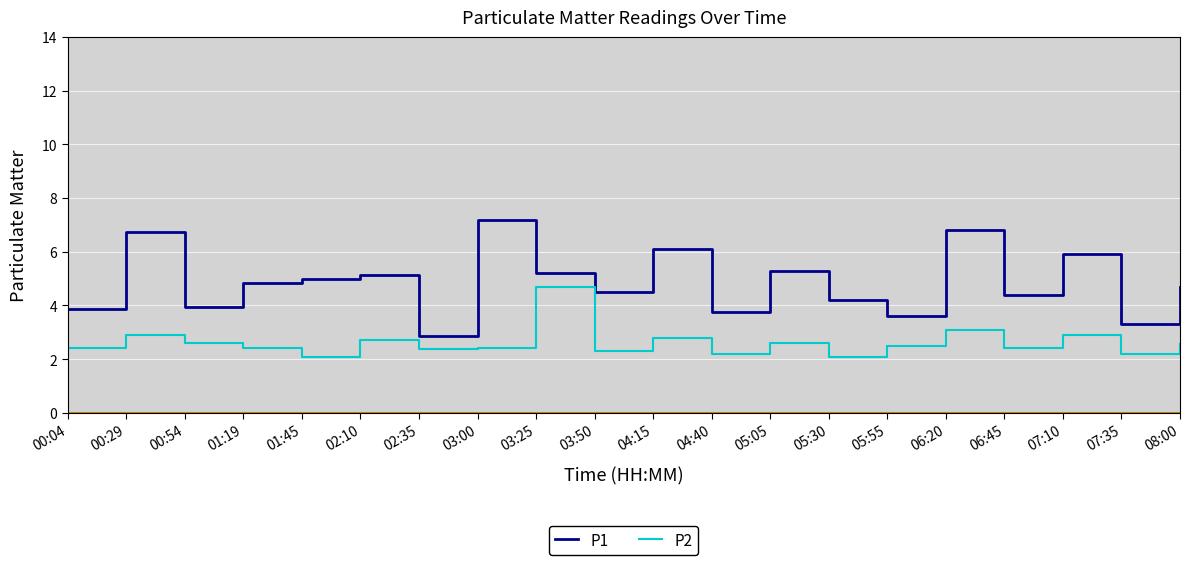

Is it true that P2 equals 4.0 at 01:19?

False